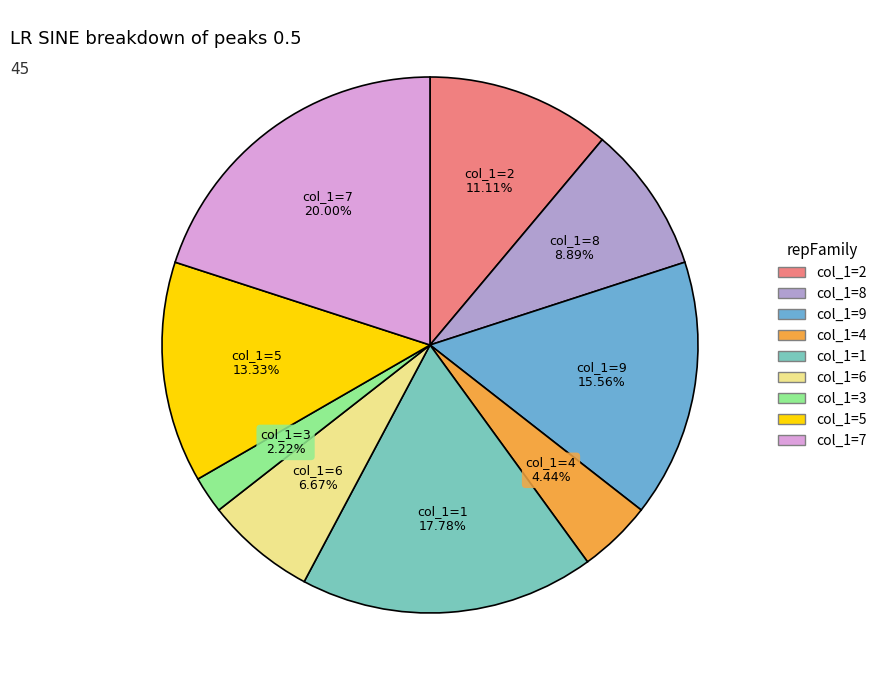

The col_1=9 slice represents 4% of the pie. True or false?

False